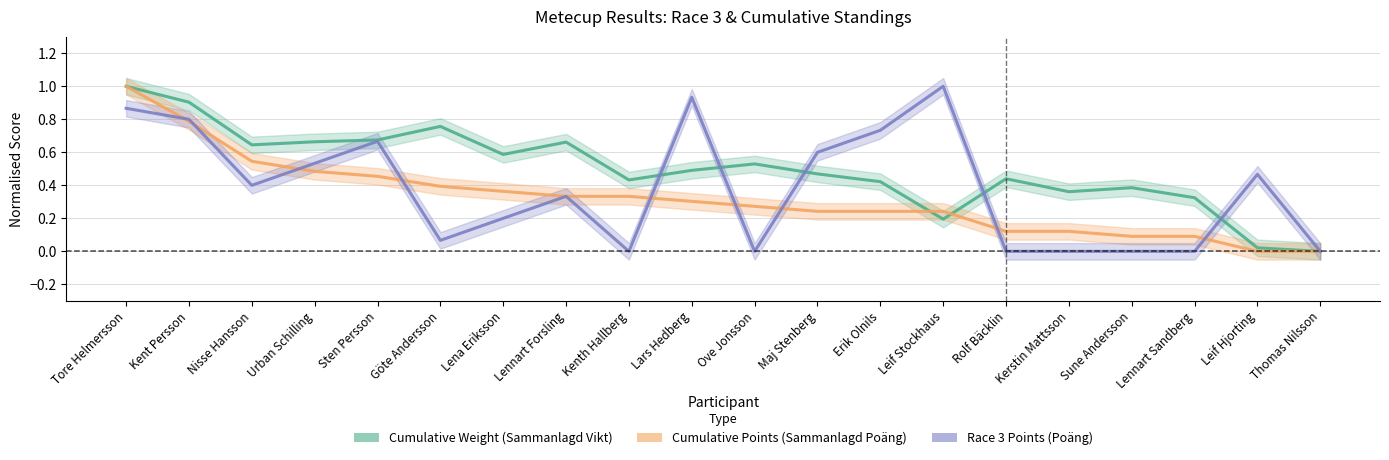

What is the greatest value displayed?

1.0